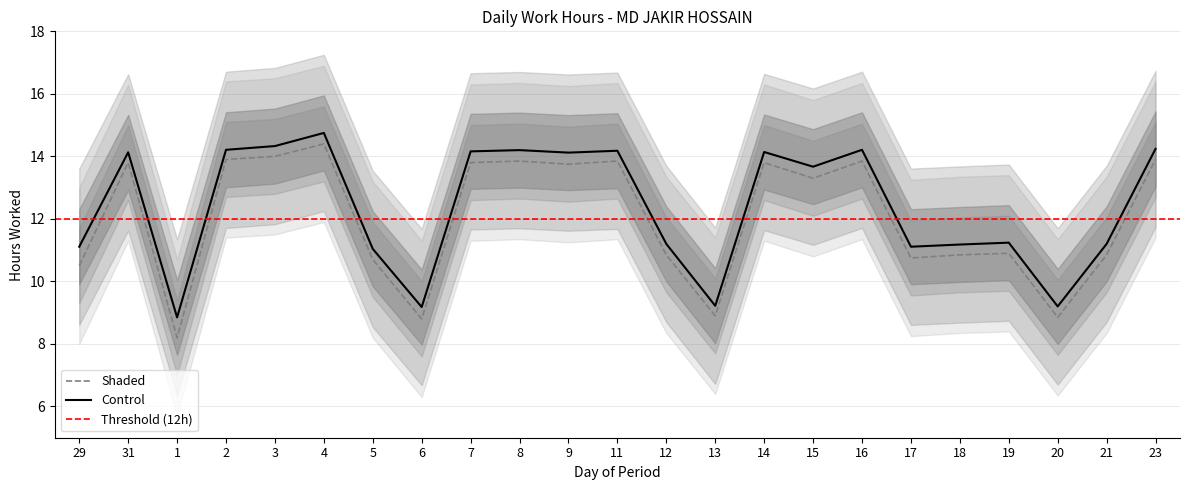

The Shaded series shows 2.8 at 11. True or false?

False